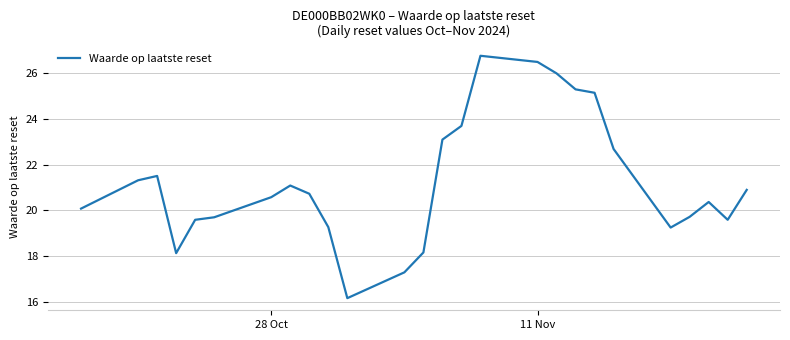

What is the difference between the maximum and minimum values?

10.6